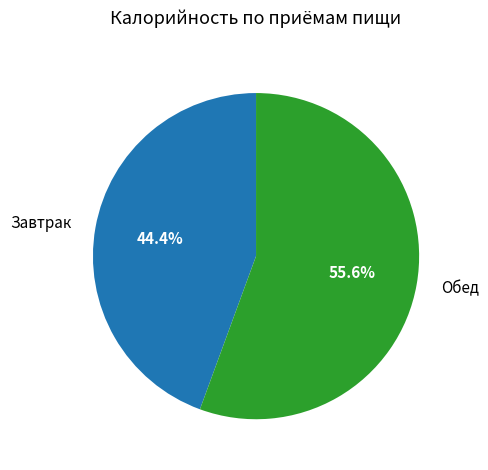

Which slice is the largest?

Обед